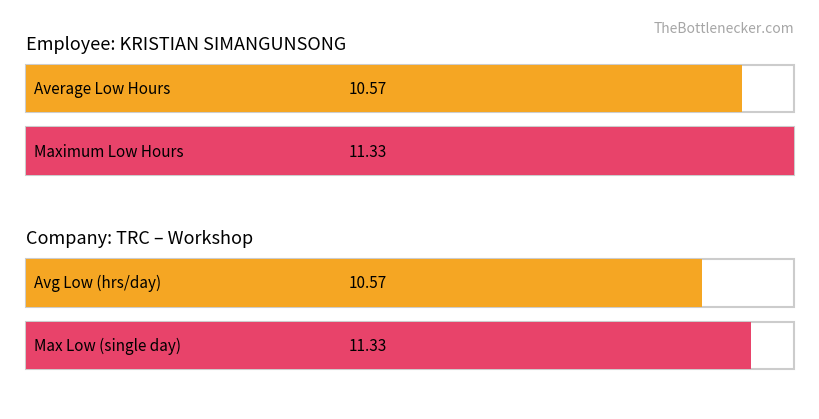

What is the greatest value displayed?

11.3